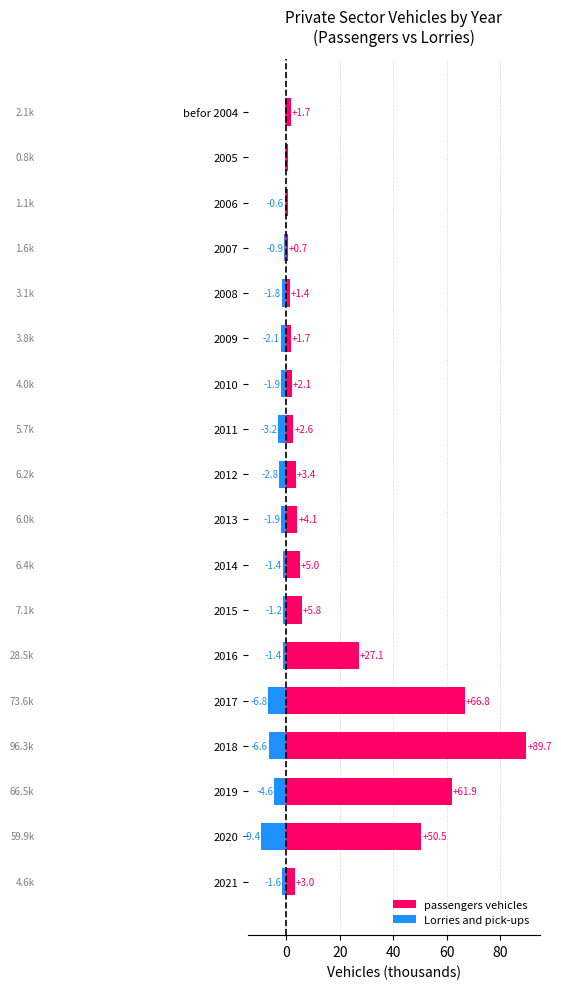

What is the value of the passengers vehicles bar at the 4th from the left?

0.7